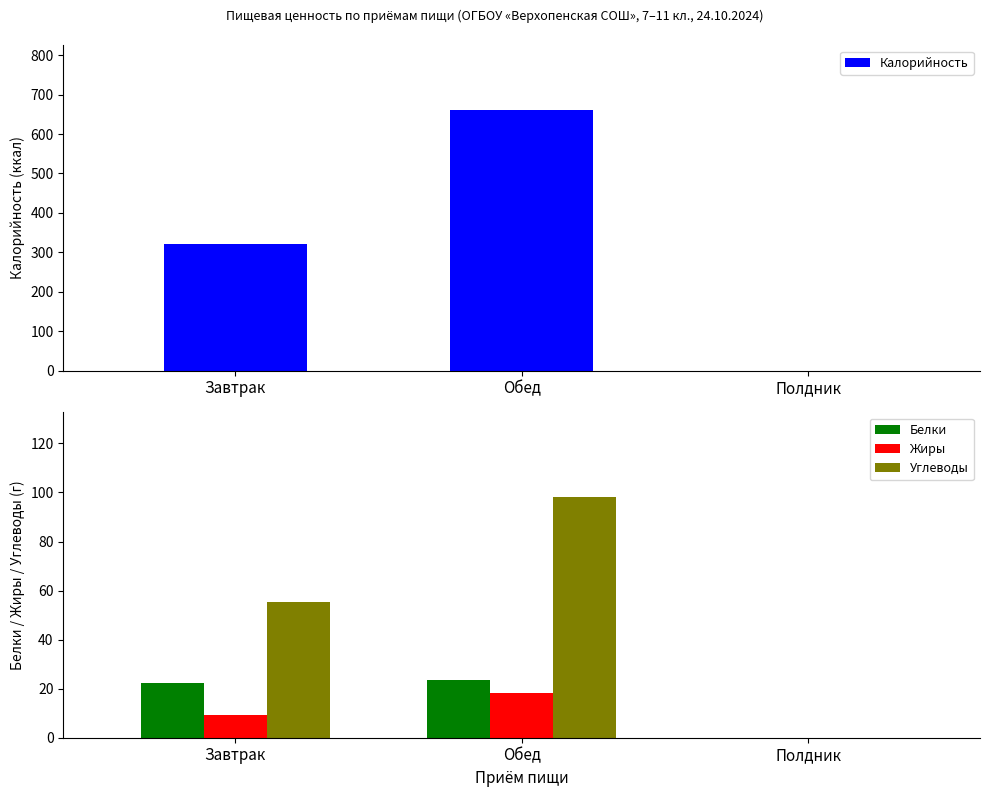

At which label does Углеводы first exceed 55?

Завтрак